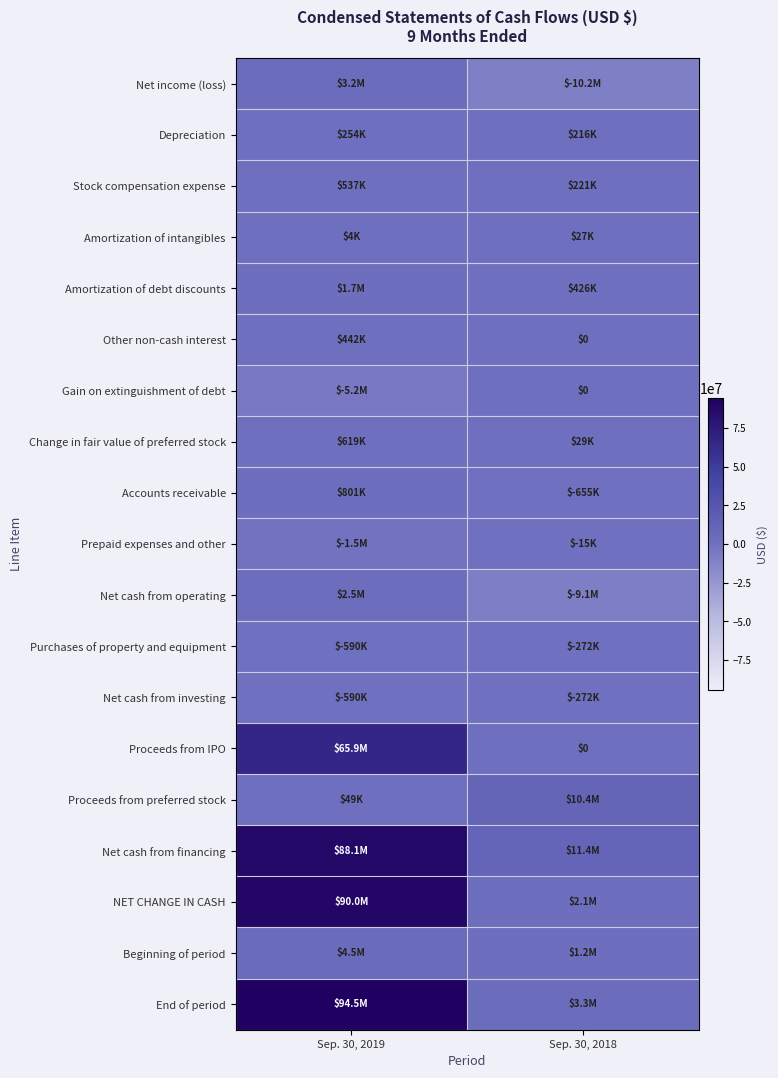

How many categories are shown in the chart?

2